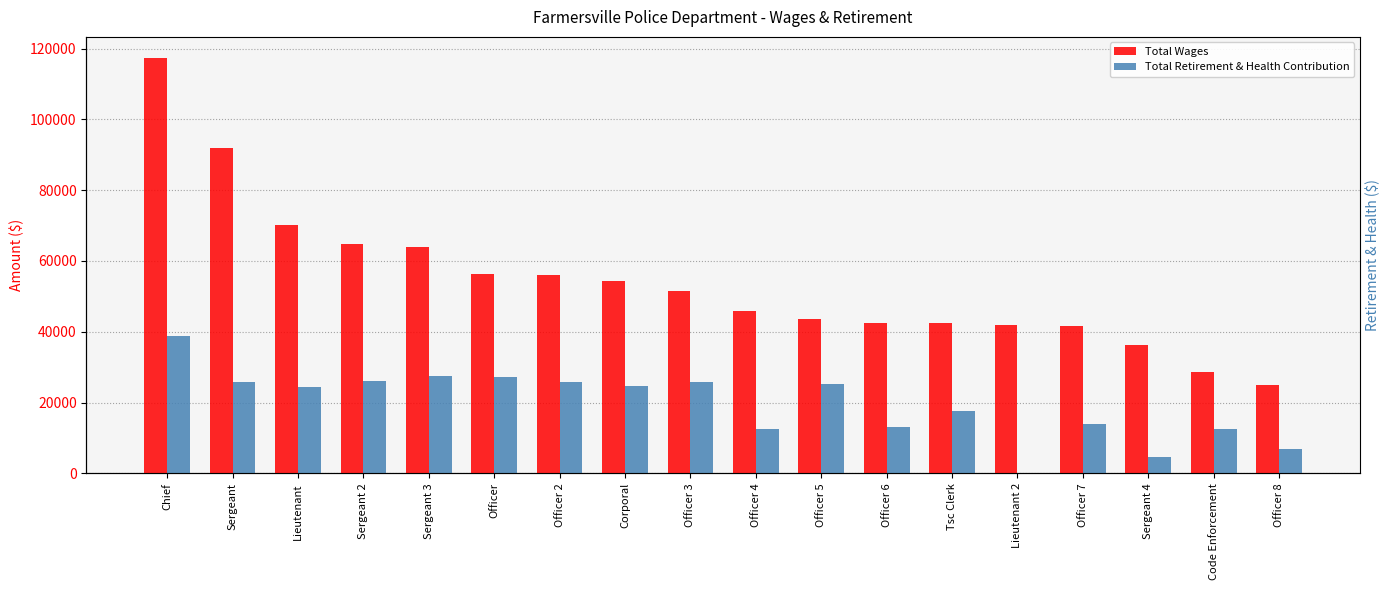

Which category has the highest value in the Total Wages series?

Chief